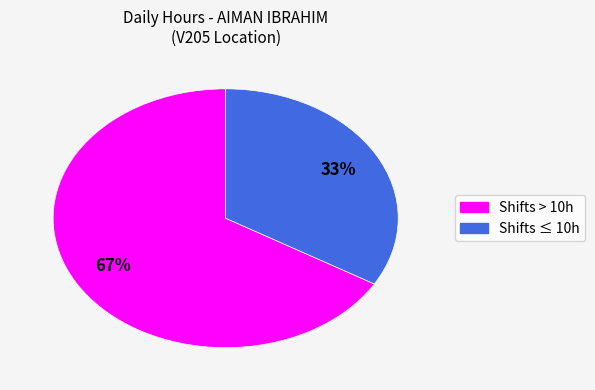

Does any single category account for the majority?

Yes